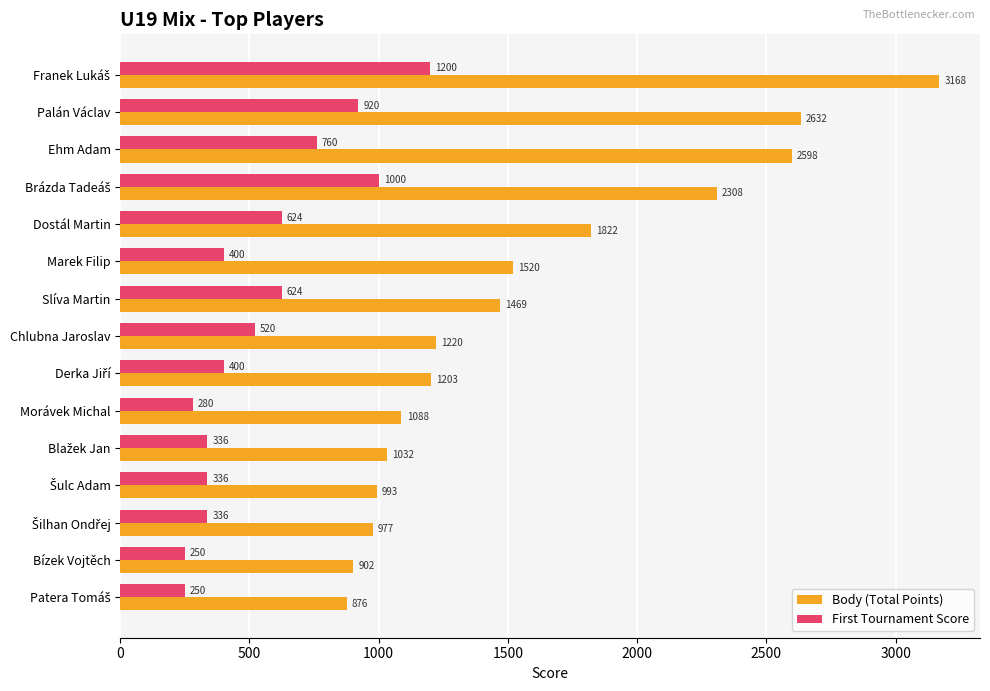

Where is Body (Total Points) nearest to the value 2022?

Dostál Martin